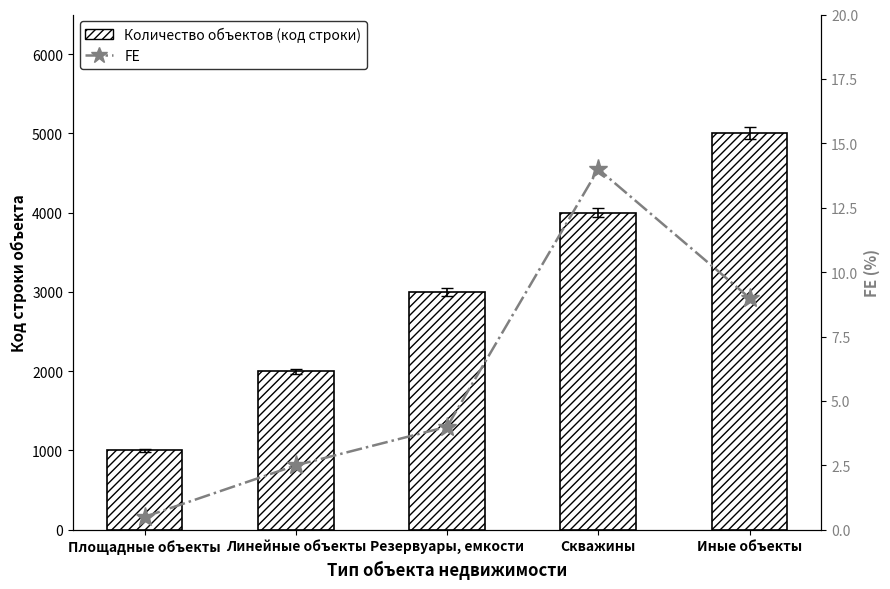

At Линейные объекты, list the series in order from smallest to largest.

FE, Количество объектов (код строки)